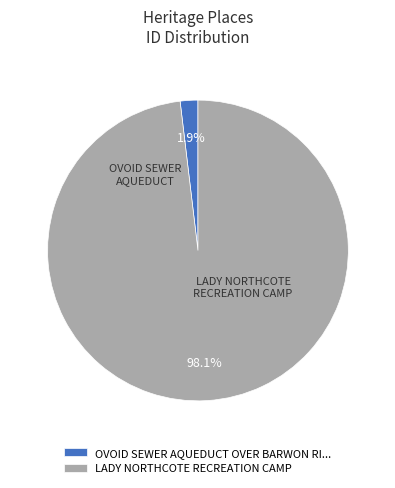

Does any single category account for the majority?

Yes